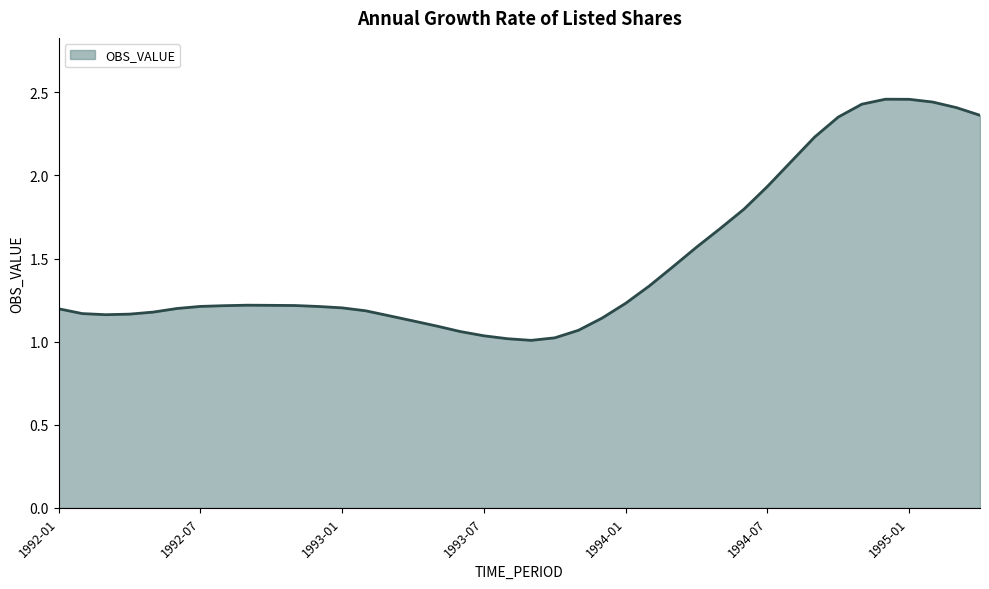

How many lines are shown in the chart?

1